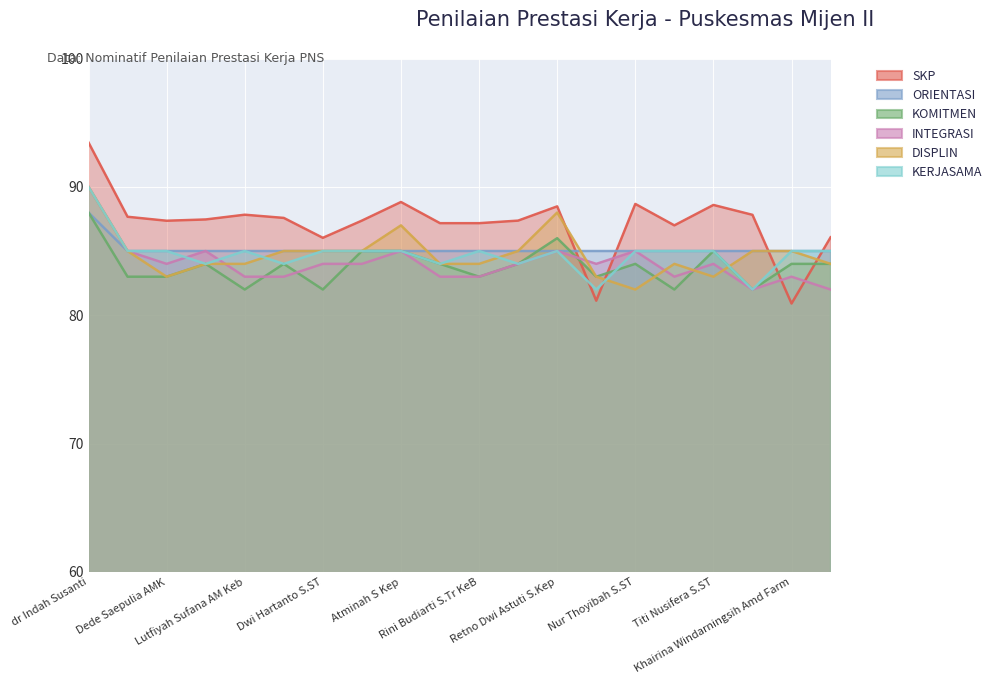

Reading left to right, list all the values displayed in this chart.

SKP: 93.5	87.7	87.4	87.5	87.8	87.6	86.0	87.4	88.8	87.2	87.2	87.4	88.5	81.1	88.7	87.0	88.6	87.8	80.9	86.1
ORIENTASI: 88.0	85.0	85.0	85.0	85.0	85.0	85.0	85.0	85.0	85.0	85.0	85.0	85.0	85.0	85.0	85.0	85.0	85.0	85.0	85.0
KOMITMEN: 88.0	83.0	83.0	84.0	82.0	84.0	82.0	85.0	85.0	84.0	83.0	84.0	86.0	83.0	84.0	82.0	85.0	82.0	84.0	84.0
INTEGRASI: 90.0	85.0	84.0	85.0	83.0	83.0	84.0	84.0	85.0	83.0	83.0	84.0	85.0	84.0	85.0	83.0	84.0	82.0	83.0	82.0
DISPLIN: 90.0	85.0	83.0	84.0	84.0	85.0	85.0	85.0	87.0	84.0	84.0	85.0	88.0	83.0	82.0	84.0	83.0	85.0	85.0	84.0
KERJASAMA: 90.0	85.0	85.0	84.0	85.0	84.0	85.0	85.0	85.0	84.0	85.0	84.0	85.0	82.0	85.0	85.0	85.0	82.0	85.0	85.0